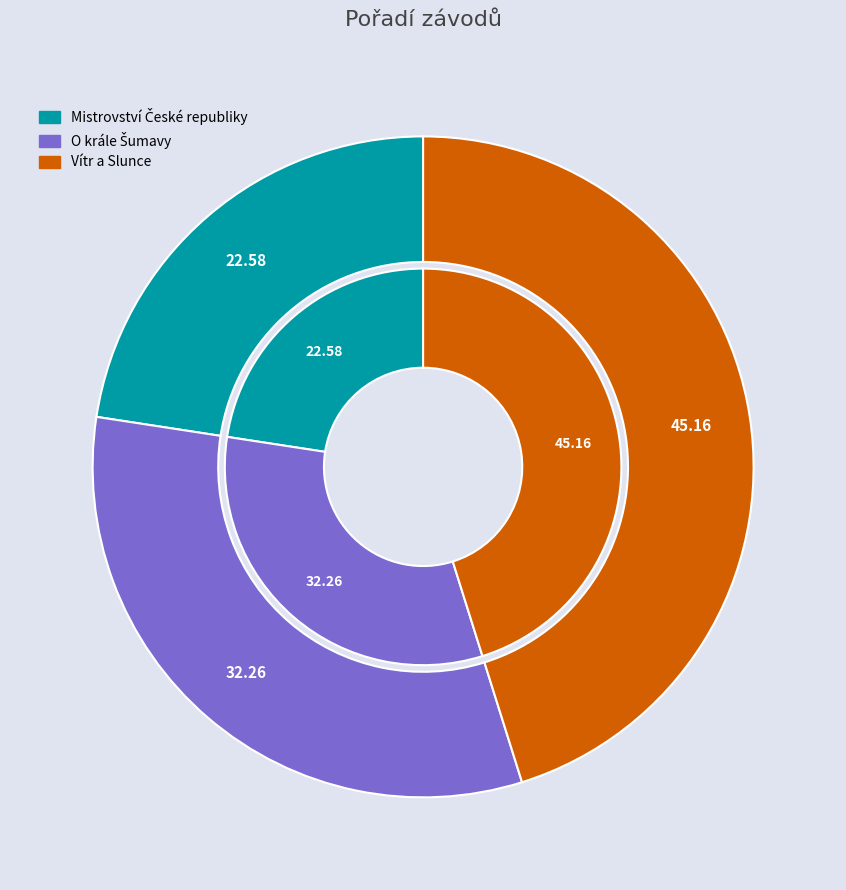

To the nearest percent, what is the average slice percentage?

33%